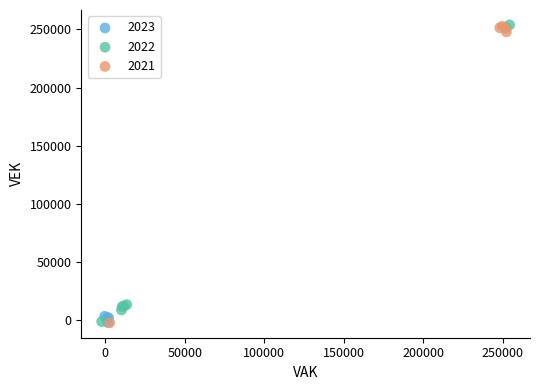

What are all the series names shown in the legend?

2023, 2022, 2021